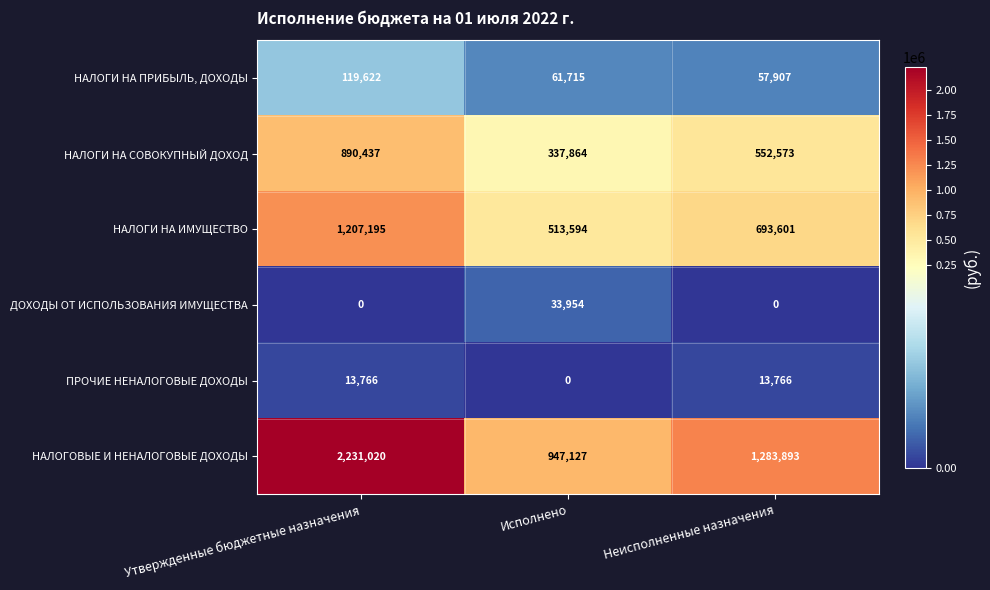

Which series has the largest total across all categories?

НАЛОГОВЫЕ И НЕНАЛОГОВЫЕ ДОХОДЫ